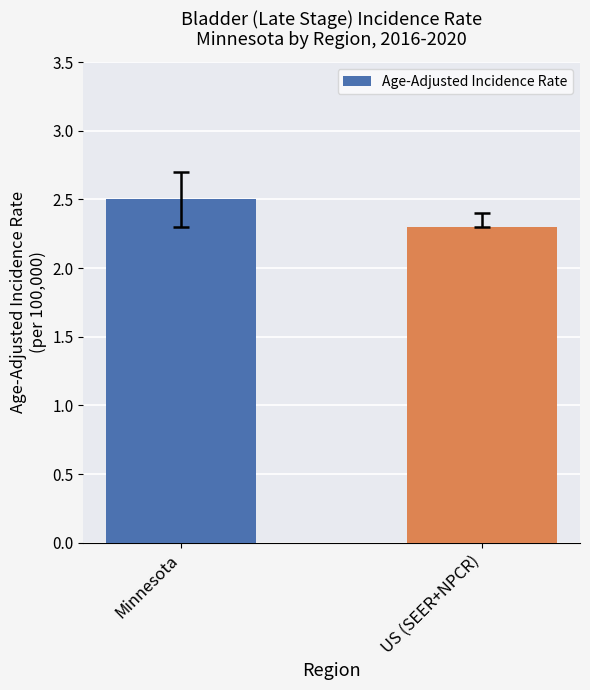

Is it true that the value at Minnesota is 4.3?

False